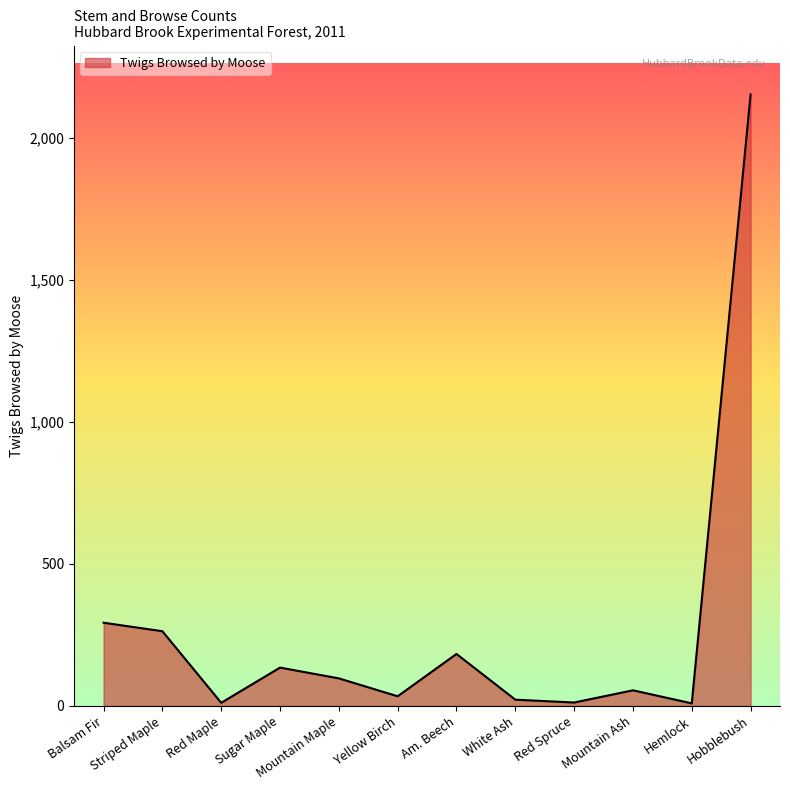

Where is the data nearest to the value 1081?

Balsam Fir